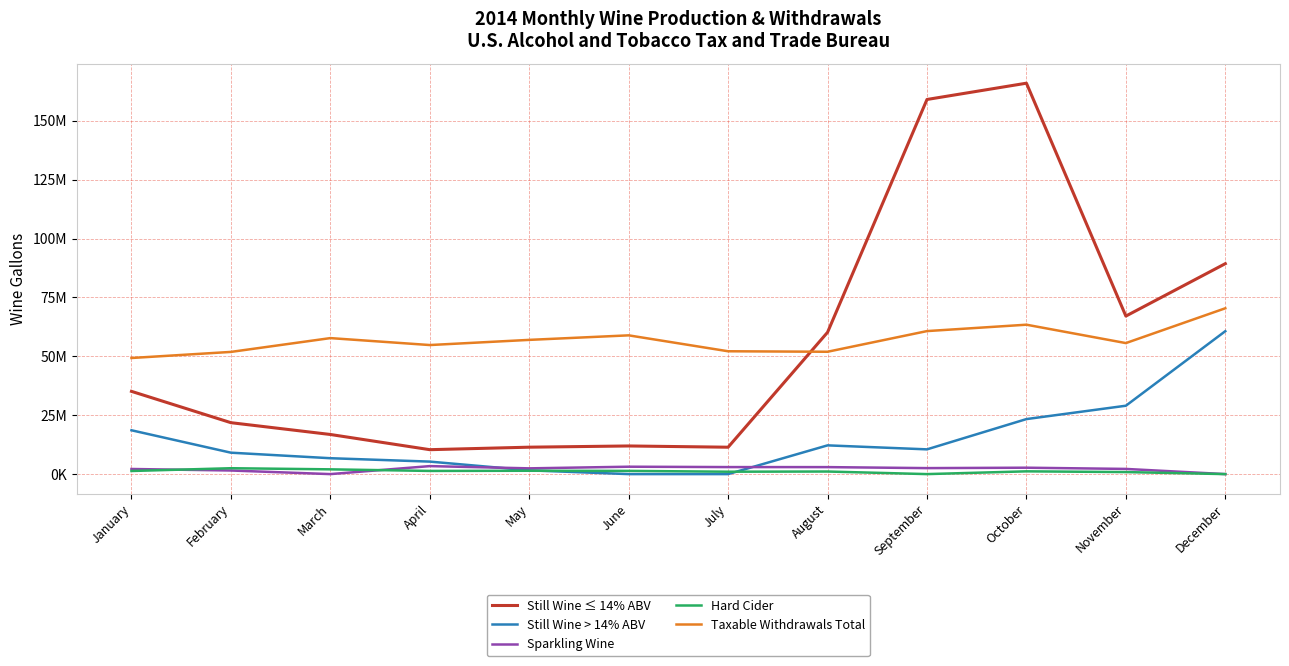

Does the chart have visible grid lines?

Yes